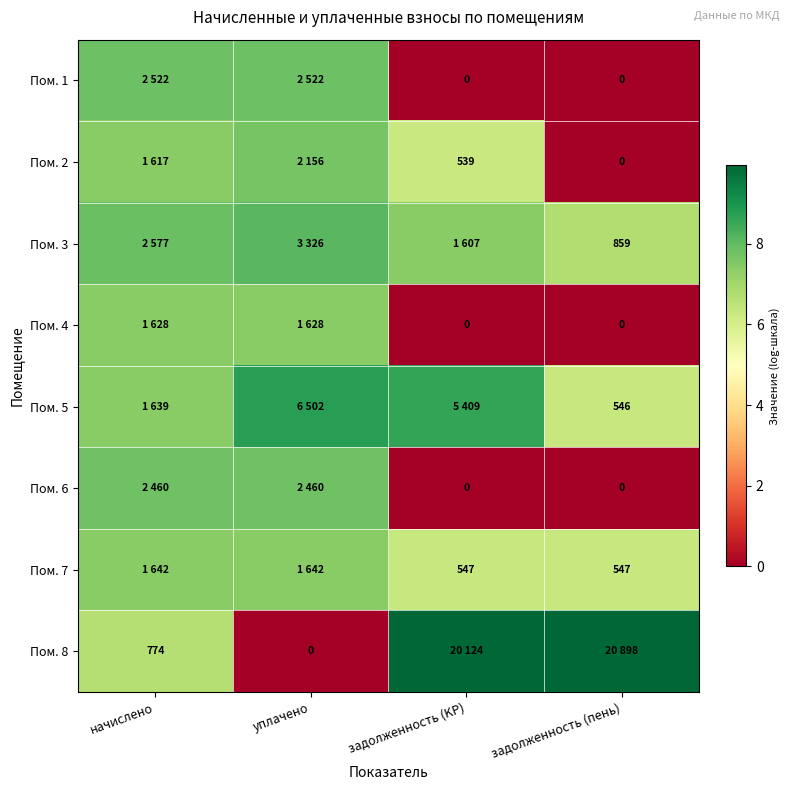

Which has a higher value, уплачено or начислено?

уплачено